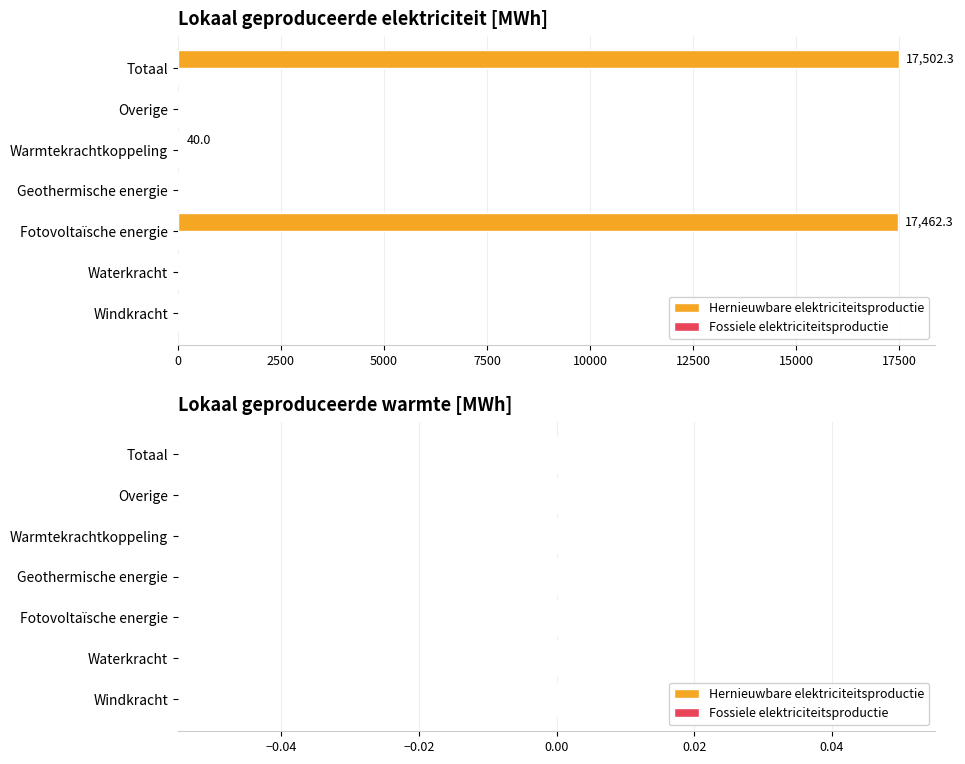

Which has a higher value, Fotovoltaïsche energie or Overige?

Fotovoltaïsche energie